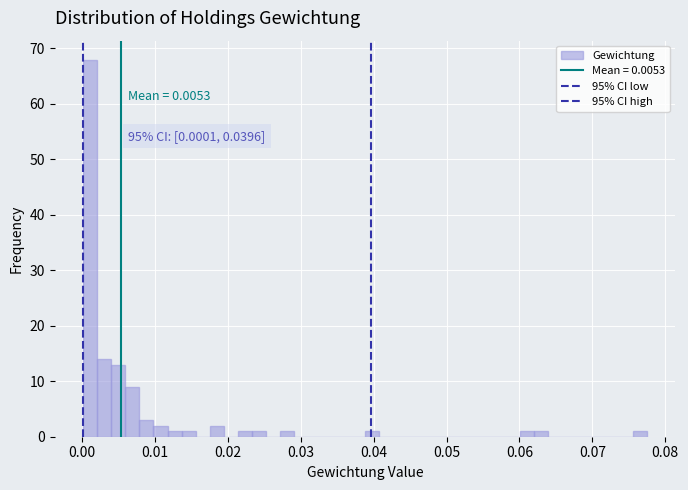

Read against the x-axis, roughly where is the centre of the tallest bar?

0.001